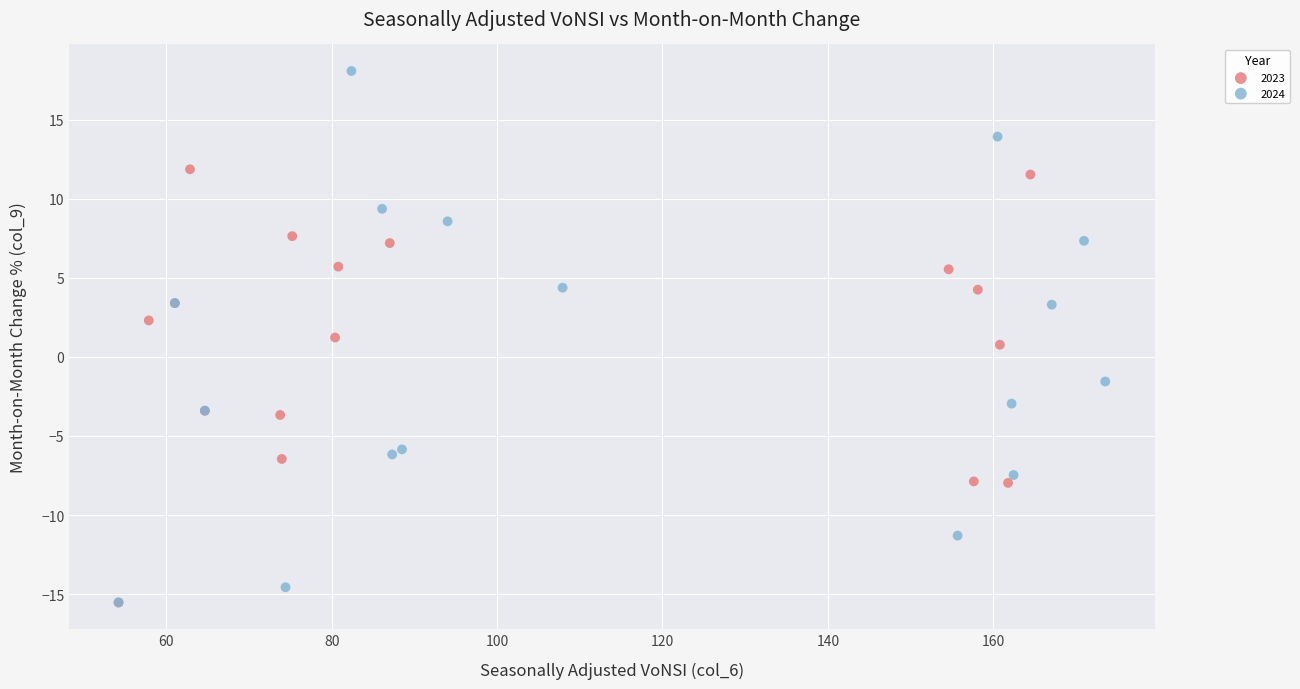

Which series has the widest spread of Y values?

2024